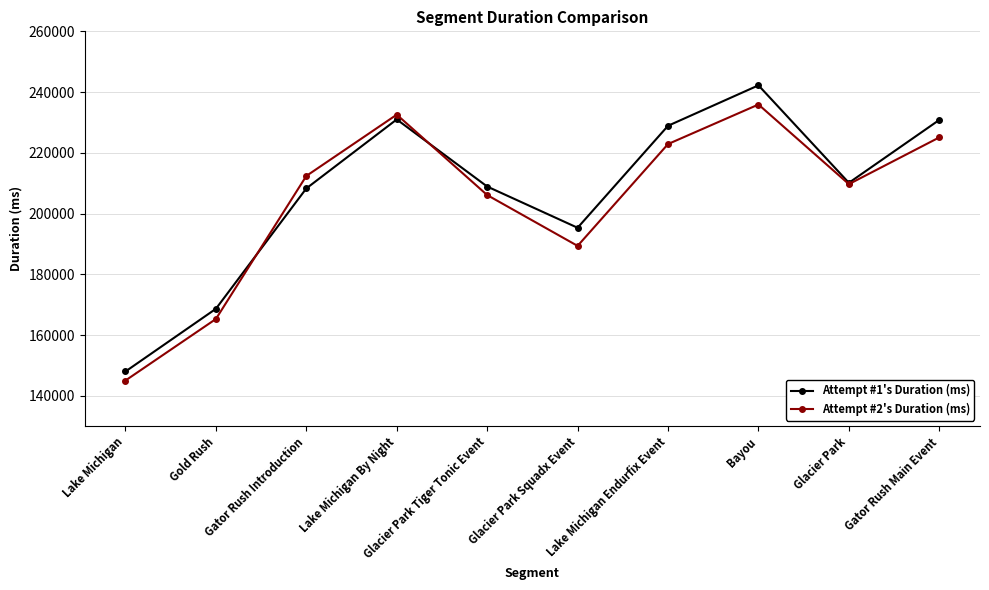

Rank the series at Lake Michigan Endurfix Event from lowest to highest value.

Attempt #2's Duration (ms), Attempt #1's Duration (ms)